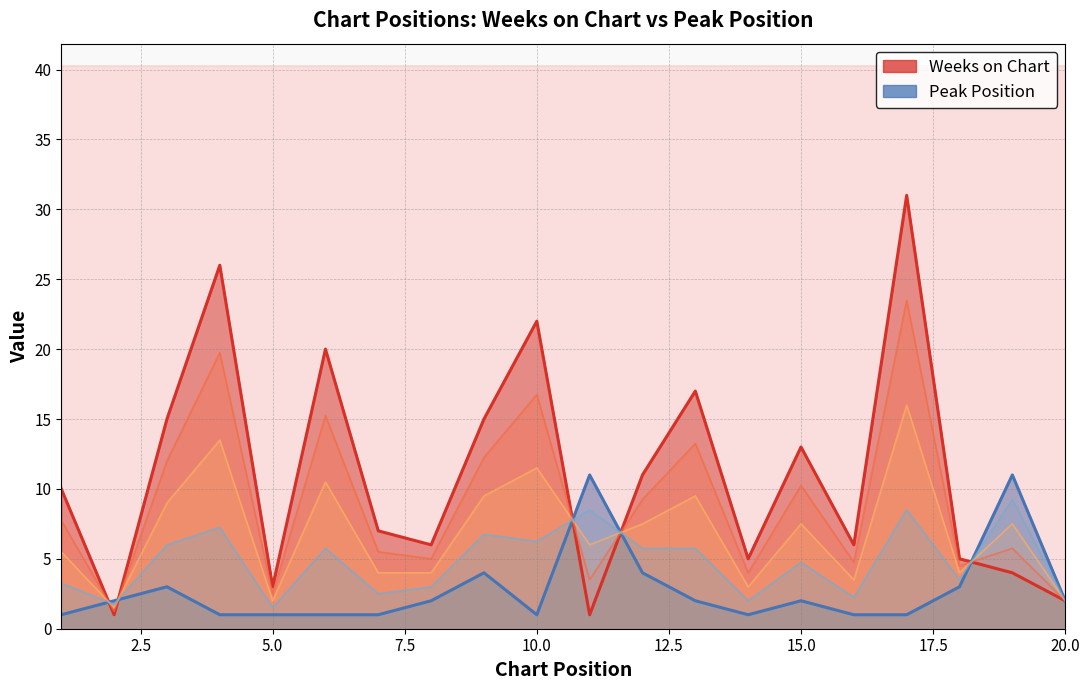

Between which two adjacent categories do Peak Position and Weeks on Chart first intersect?

1 and 2